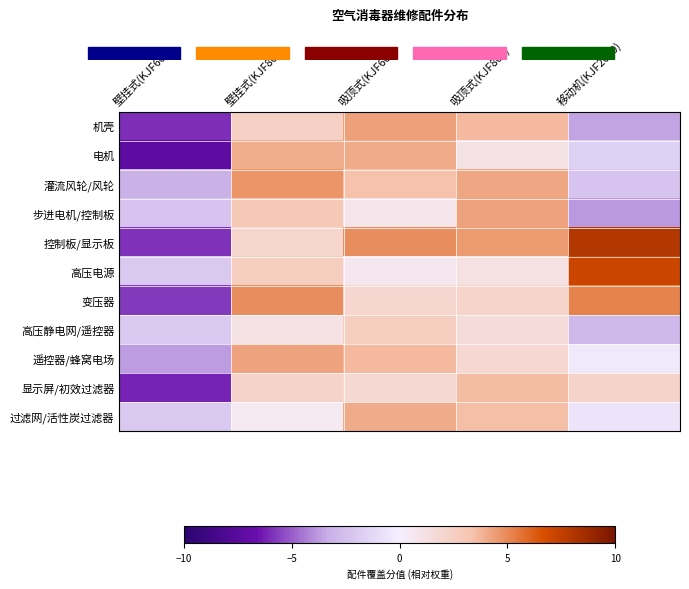

Which series has the largest range (max minus min)?

控制板/显示板